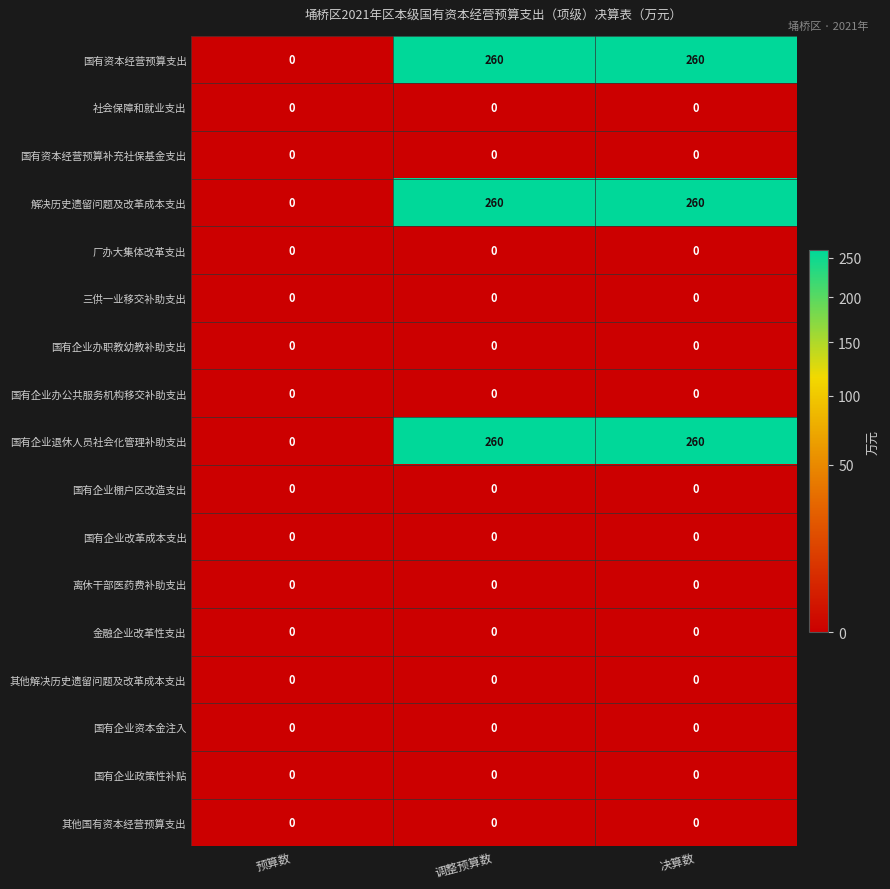

What is the maximum value shown in the chart?

260